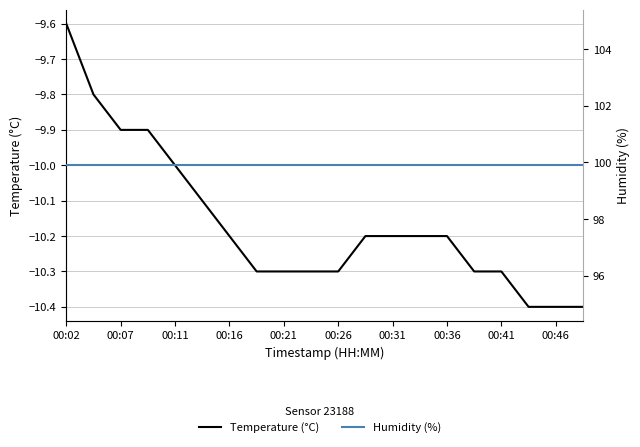

Does the chart display data point markers on the line(s)?

No